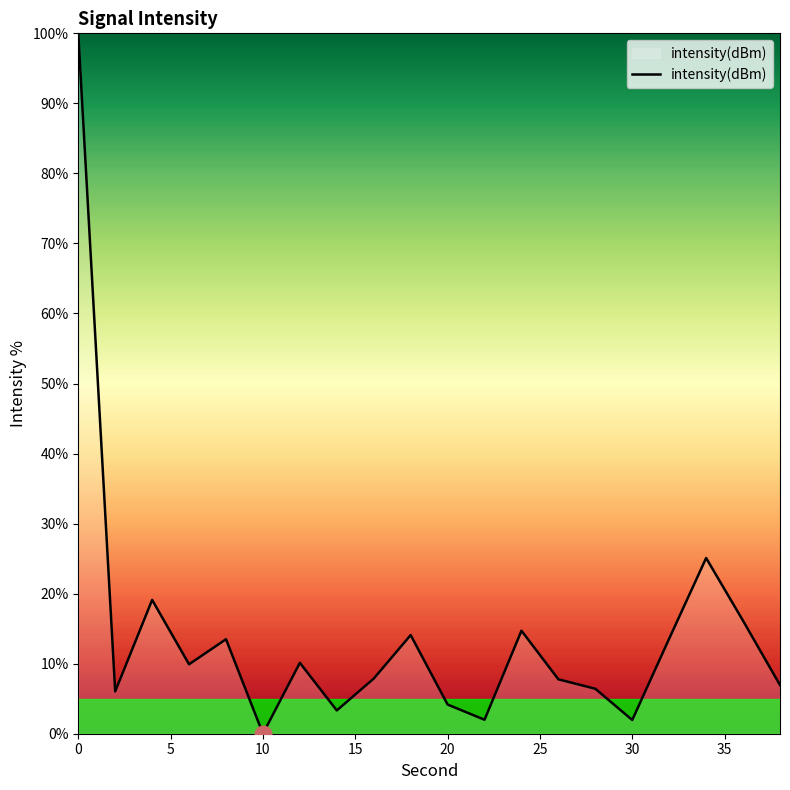

Count the number of values greater than 9.

10